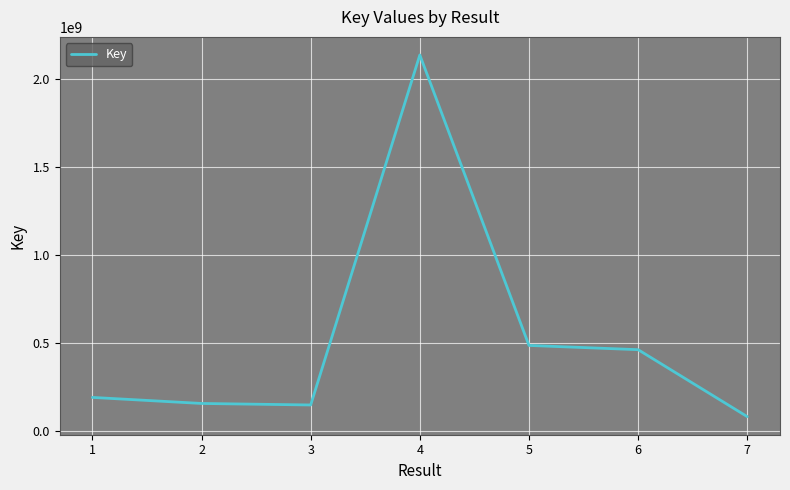

Count the number of data series in this chart.

1